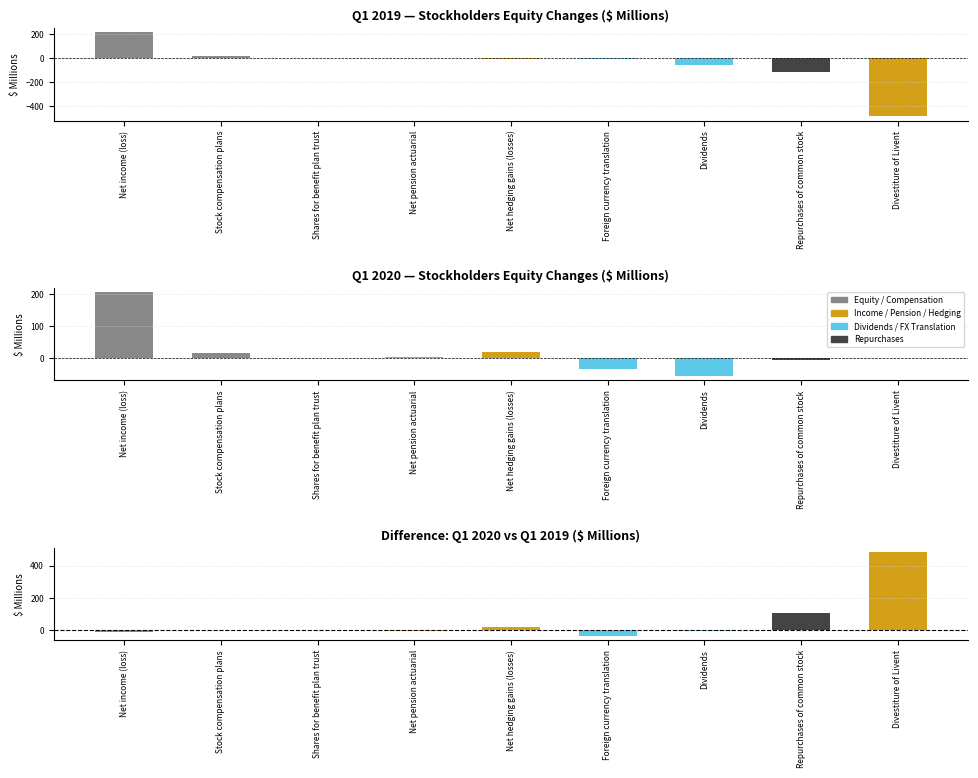

At which category does the chart reach its peak across all series?

Net income (loss)